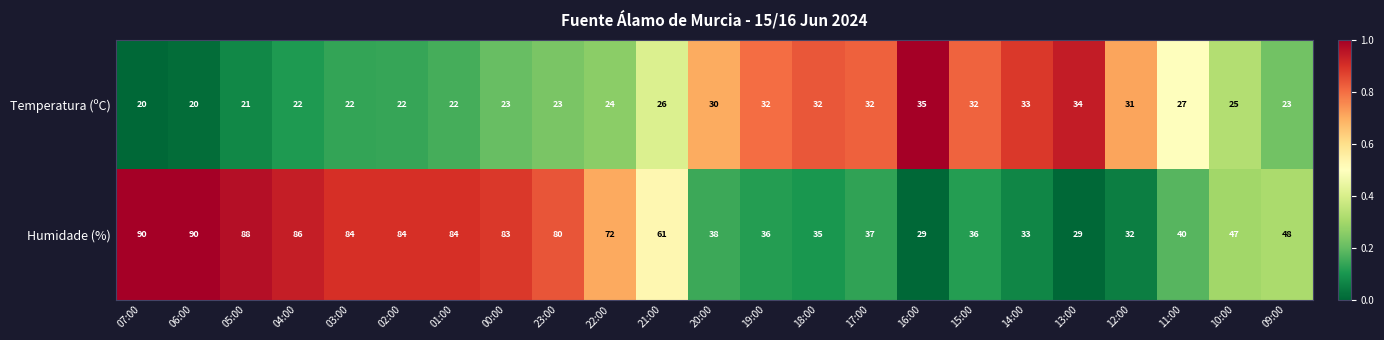

Is it true that Temperatura (ºC) equals 35 at 16:00?

True